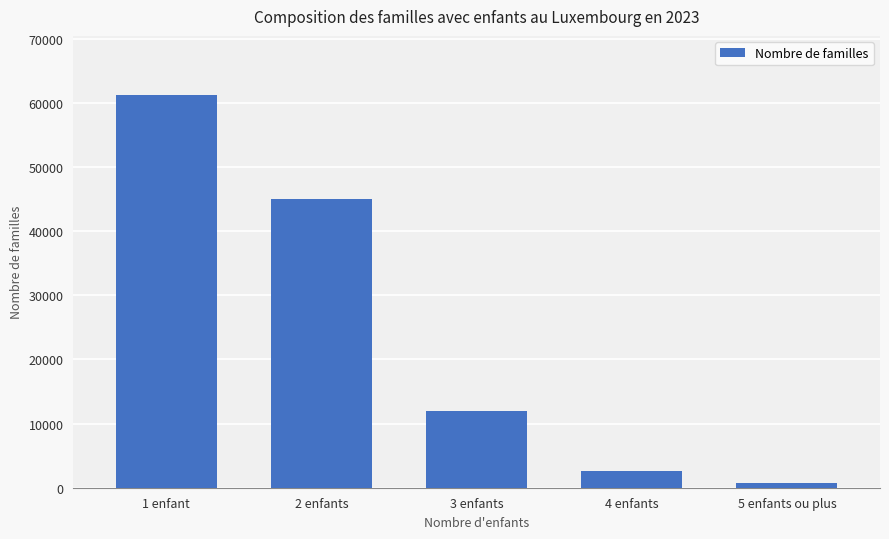

Count the number of data series in this chart.

1